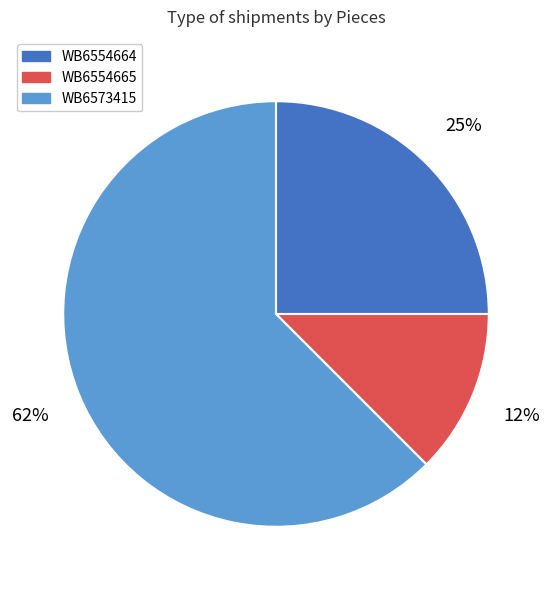

To the nearest percent, what portion does WB6554664 represent?

25%